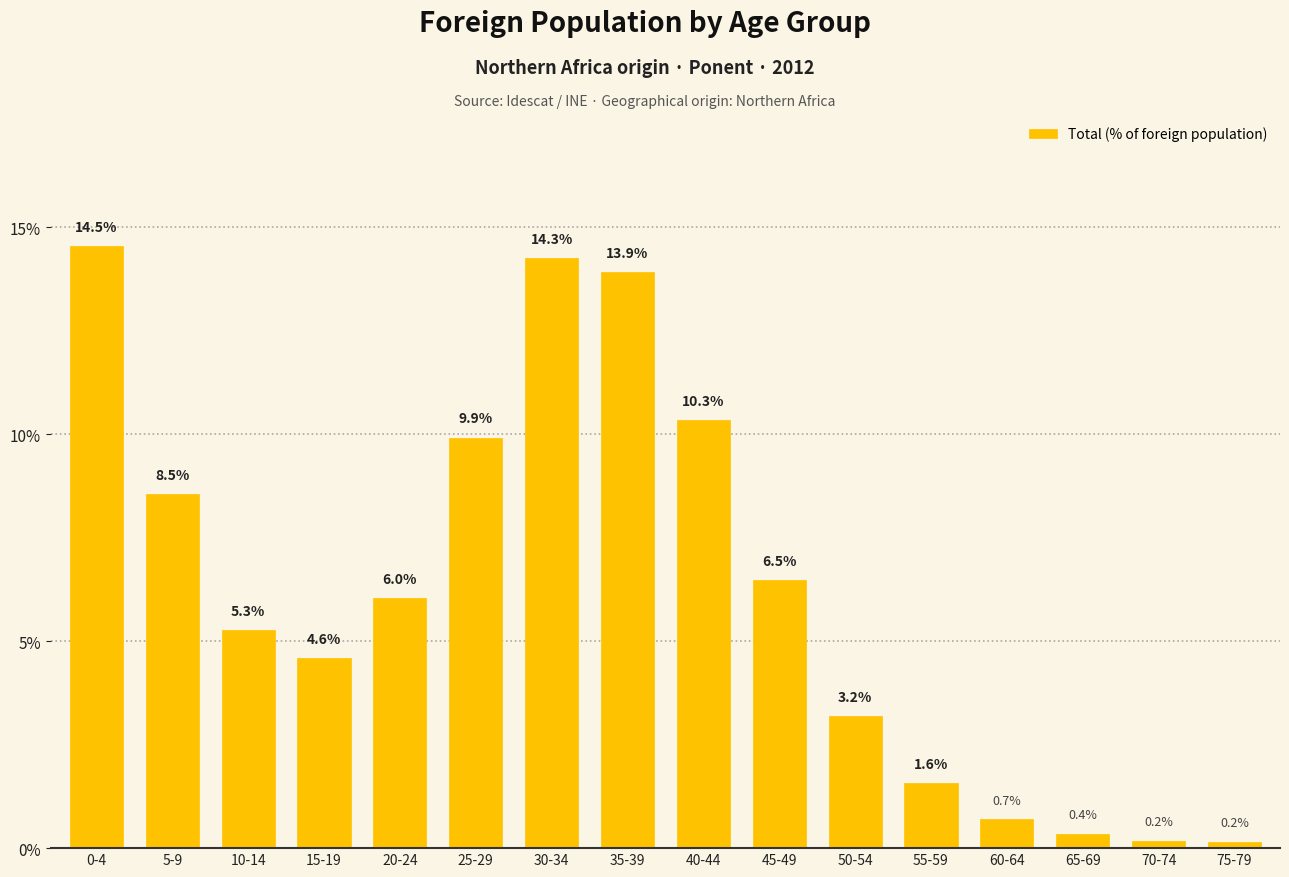

Reading left to right, transcribe all the data shown in this chart.

0-4=14.5	5-9=8.5	10-14=5.3	15-19=4.6	20-24=6.0	25-29=9.9	30-34=14.3	35-39=13.9	40-44=10.3	45-49=6.5	50-54=3.2	55-59=1.6	60-64=0.7	65-69=0.4	70-74=0.2	75-79=0.2